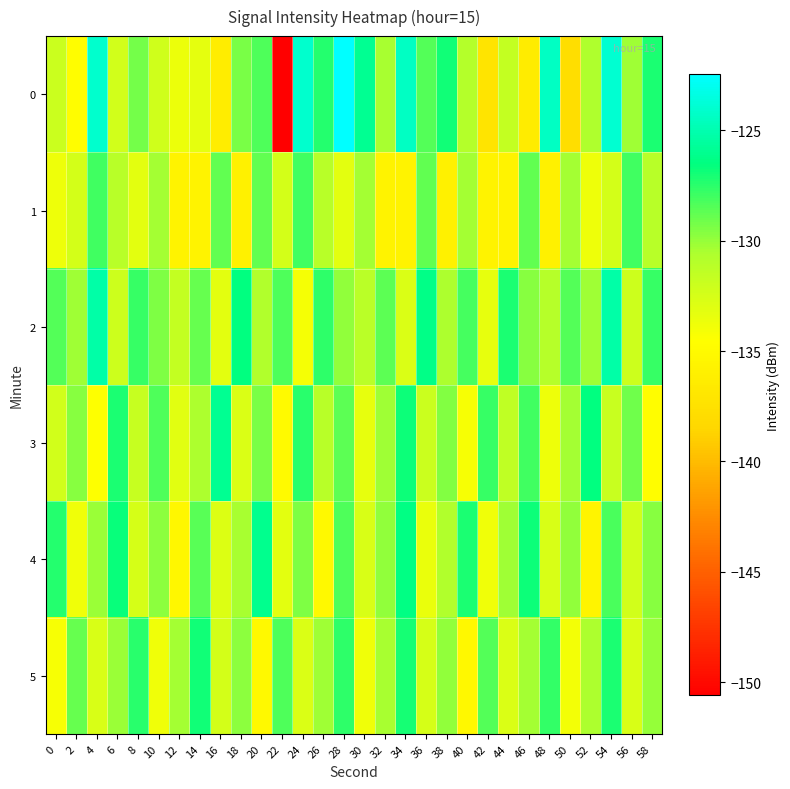

Rank the series by their maximum value, from lowest to highest.

1, 5, 4, 3, 2, 0